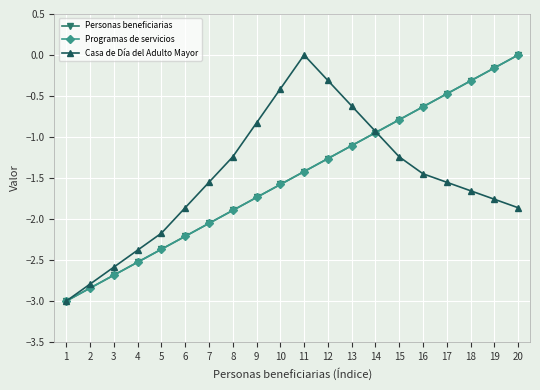

Does the chart have visible grid lines?

Yes